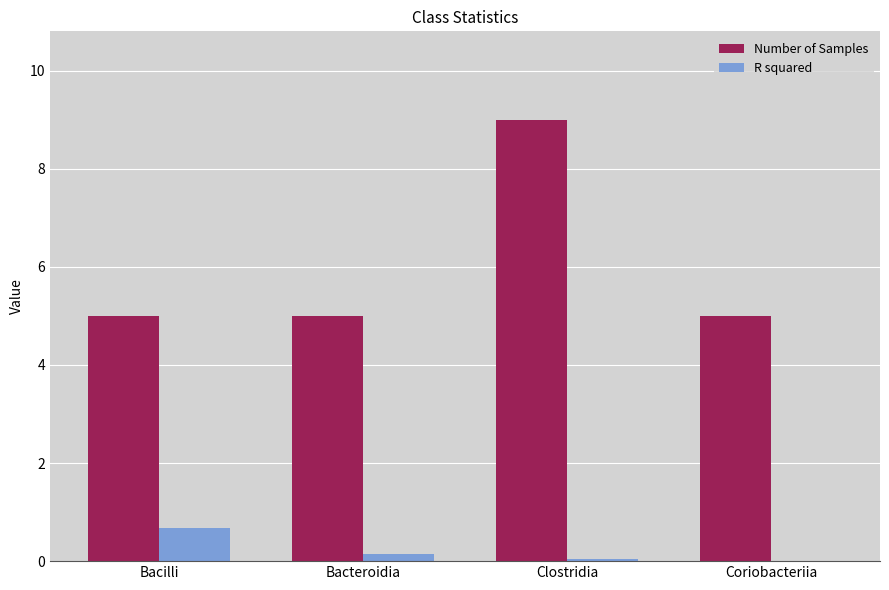

At which label does R squared reach its peak?

Bacilli